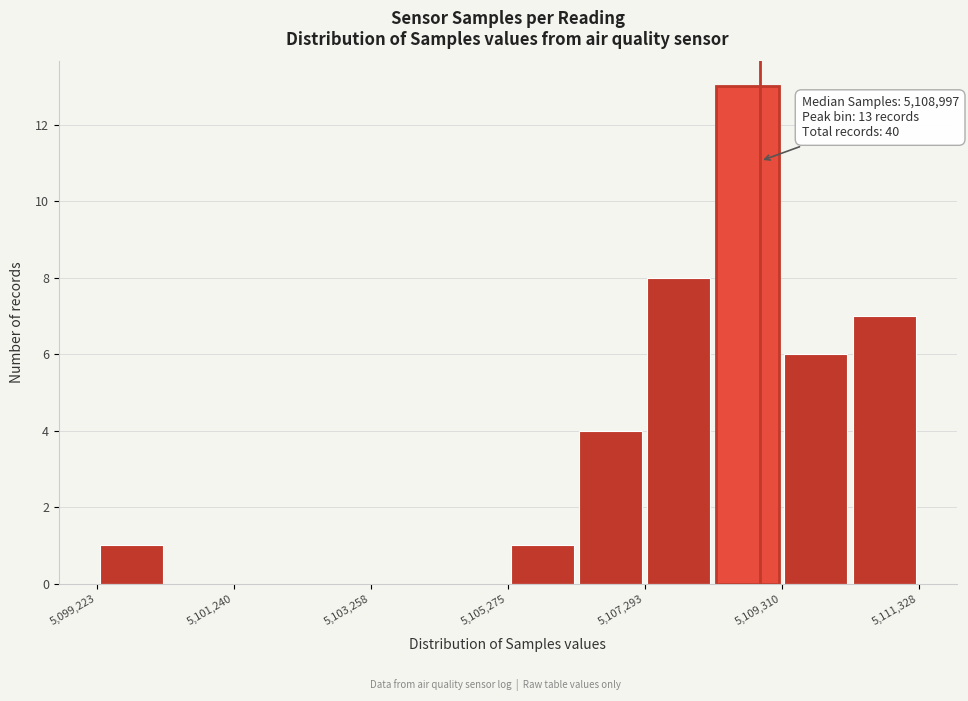

Read against the x-axis, roughly where is the centre of the tallest bar?

5109000